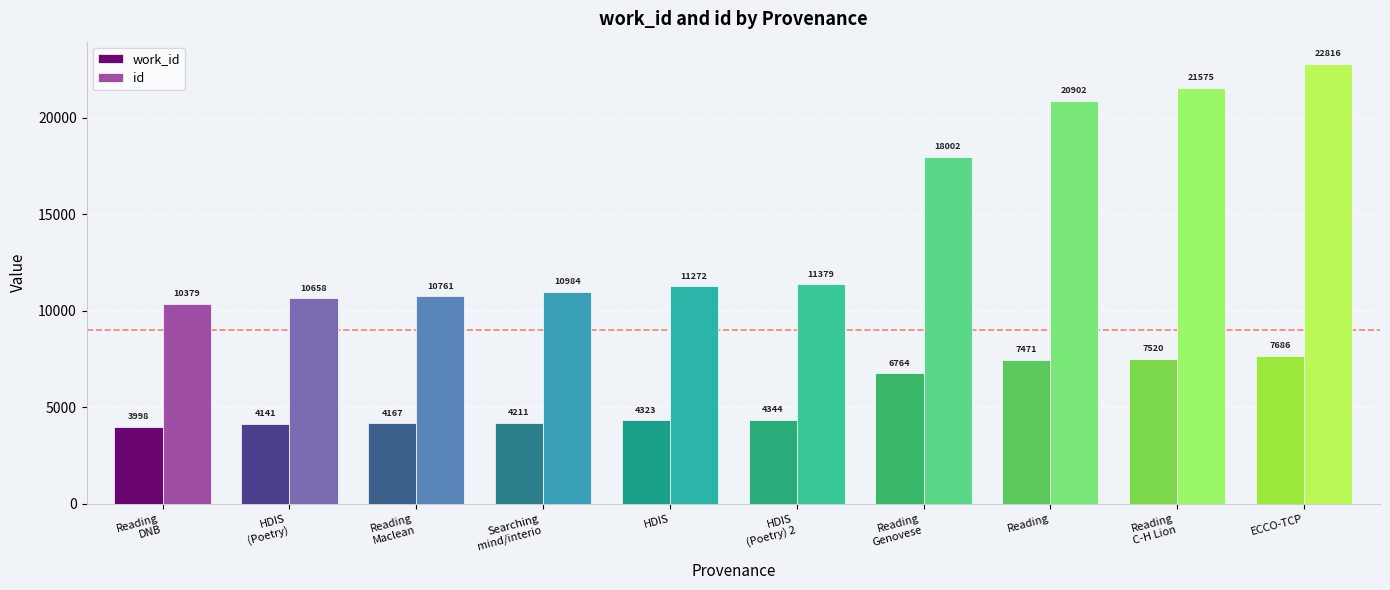

Is it true that id equals 10984 at Searching
mind/interio?

True